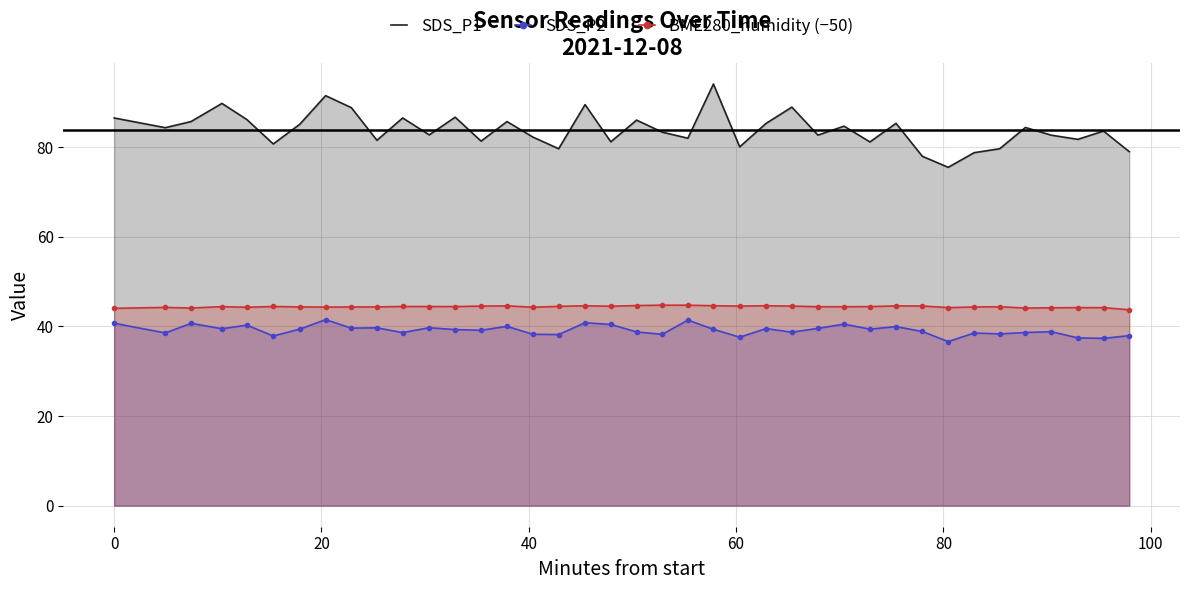

Reading right to left, what are all the values shown in this chart?

SDS_P1: 79.0	83.6	81.8	82.7	84.4	79.7	78.8	75.5	78.0	85.3	81.2	84.7	82.7	89.0	85.3	80.1	94.1	82.0	83.4	86.1	81.2	89.5	79.7	82.3	85.8	81.4	86.7	82.8	86.5	81.6	88.8	91.5	85.1	80.8	86.2	89.8	85.8	84.4	86.5
SDS_P2: 38.0	37.4	37.5	38.8	38.6	38.4	38.5	36.6	38.9	40.0	39.4	40.5	39.6	38.7	39.5	37.6	39.4	41.4	38.2	38.8	40.5	40.8	38.2	38.2	40.0	39.1	39.3	39.7	38.6	39.7	39.6	41.5	39.4	37.9	40.3	39.5	40.7	38.5	40.7
BME280_humidity (−50): 43.7	44.2	44.2	44.2	44.1	44.4	44.3	44.2	44.6	44.6	44.4	44.4	44.4	44.5	44.6	44.5	44.6	44.8	44.8	44.7	44.5	44.6	44.5	44.3	44.6	44.5	44.4	44.5	44.5	44.4	44.3	44.3	44.4	44.5	44.3	44.4	44.1	44.3	44.0